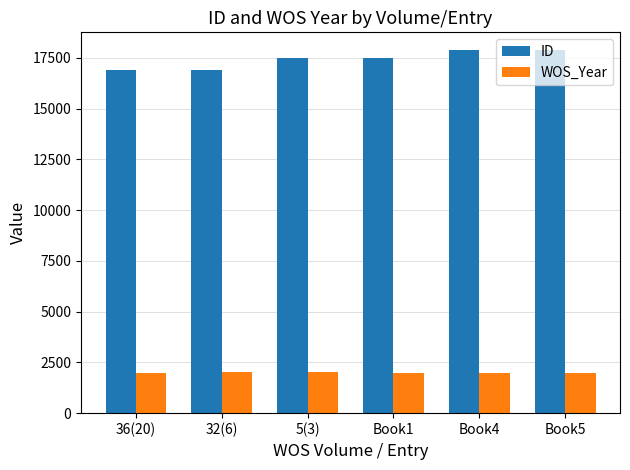

How many data points in WOS_Year are less than 1997?

3